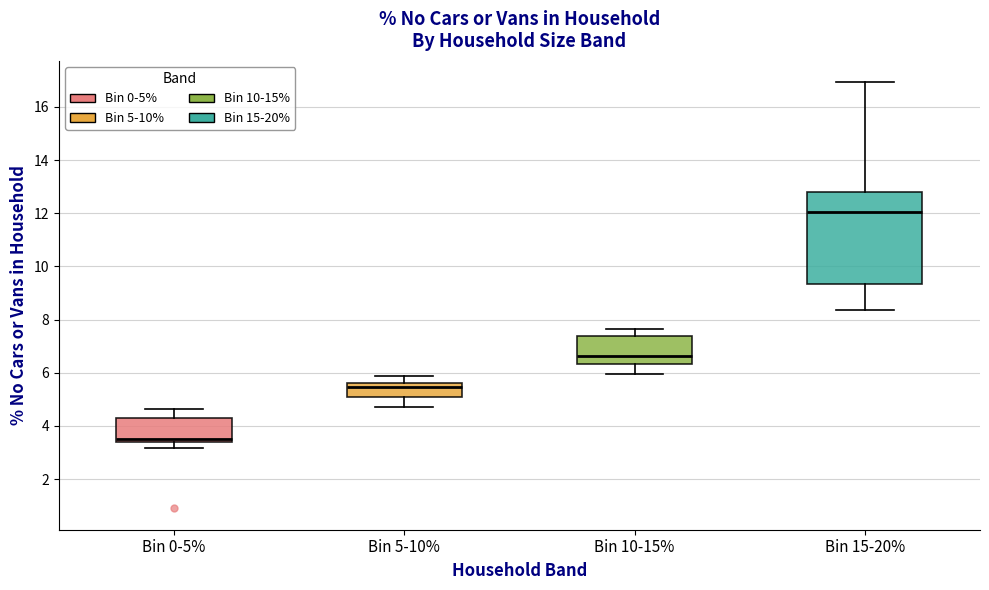

Reading left to right, read every box against the y-axis: the position of its median line, the range the box covers, and the ends of its whiskers. The values are not printed on the chart, so give them approximately, as read against the axis.

Bin 0-5%: median 3.6, box 3.4 to 4.4, whiskers 3.2 to 4.6
Bin 5-10%: median 5.4, box 5.0 to 5.6, whiskers 4.8 to 5.8
Bin 10-15%: median 6.6, box 6.4 to 7.4, whiskers 6.0 to 7.6
Bin 15-20%: median 12.0, box 9.4 to 12.8, whiskers 8.4 to 17.0